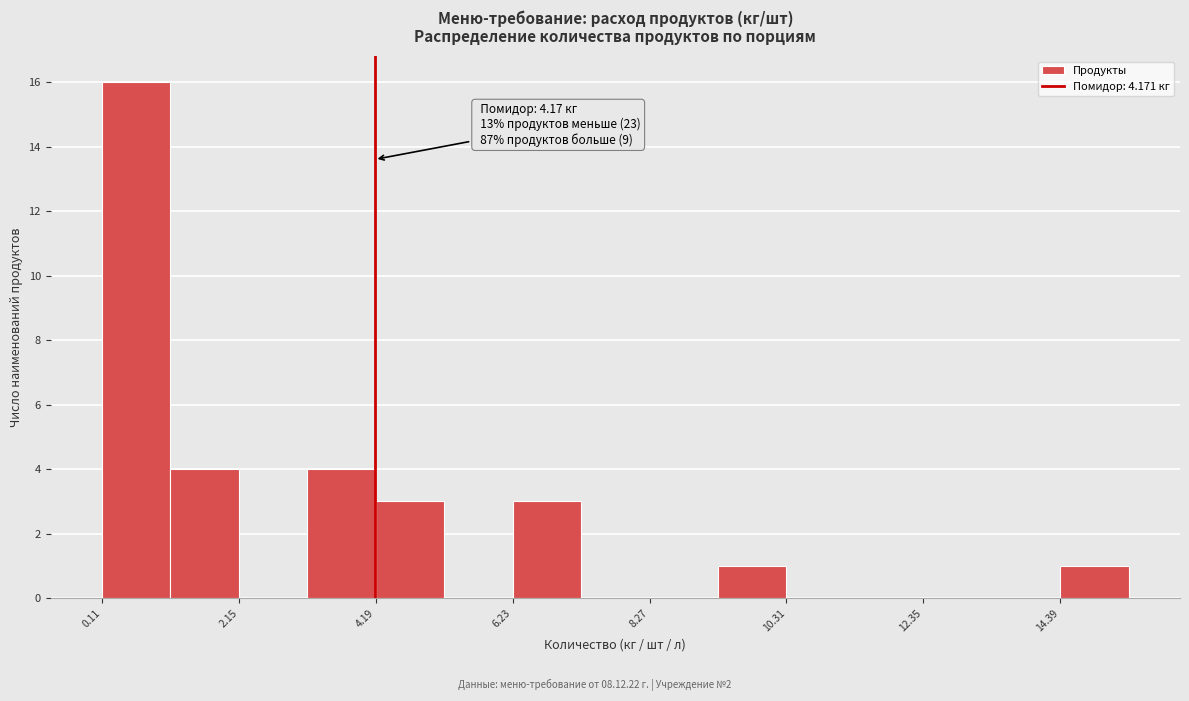

Around what value on the x-axis is the tallest bar? Give the approximate position of its centre, as read against the axis.

0.5